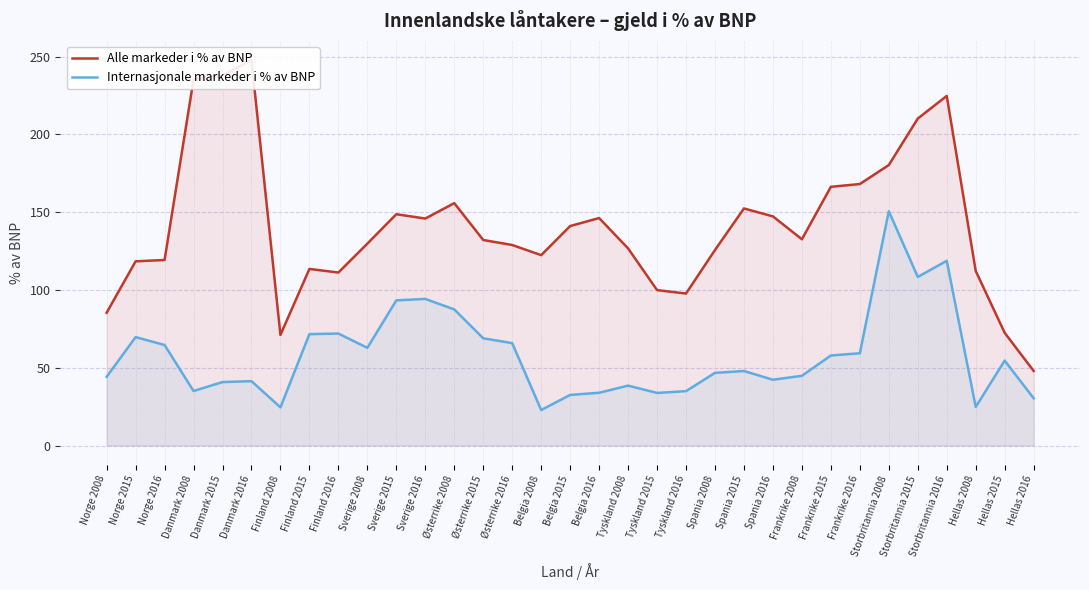

Which category has the lowest value across all series?

Belgia 2008